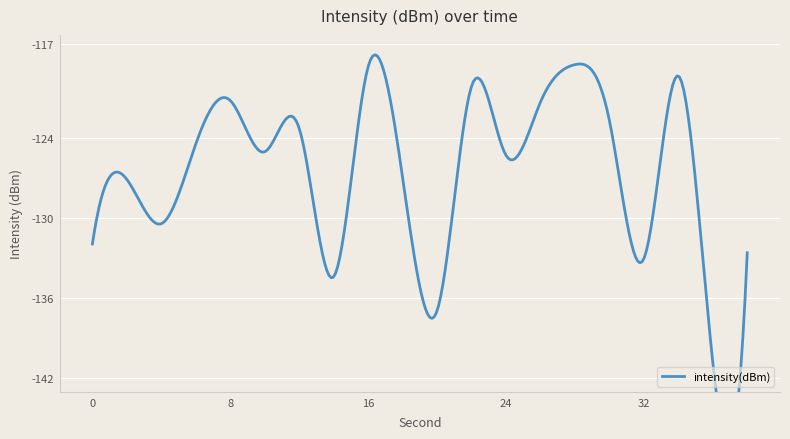

What value does the data have at 6?

-124.5